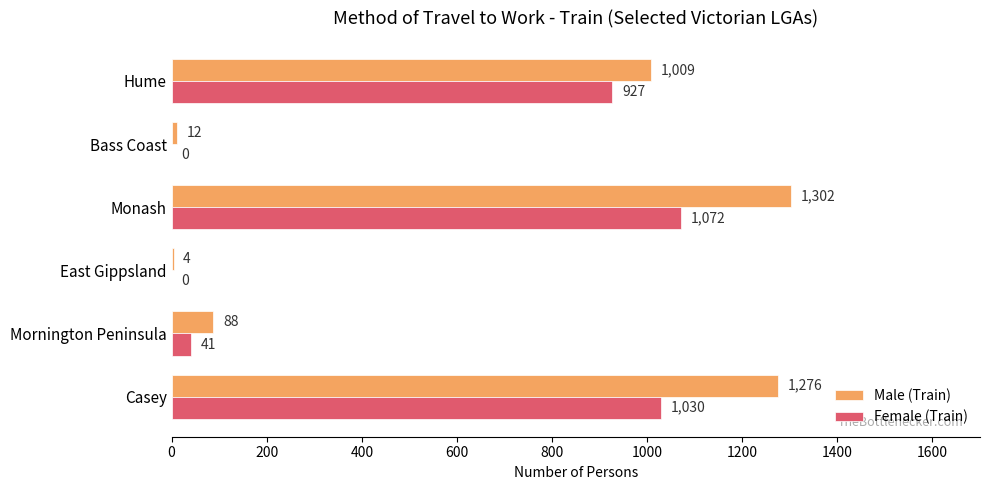

The Female (Train) series shows 1587 at Casey. True or false?

False